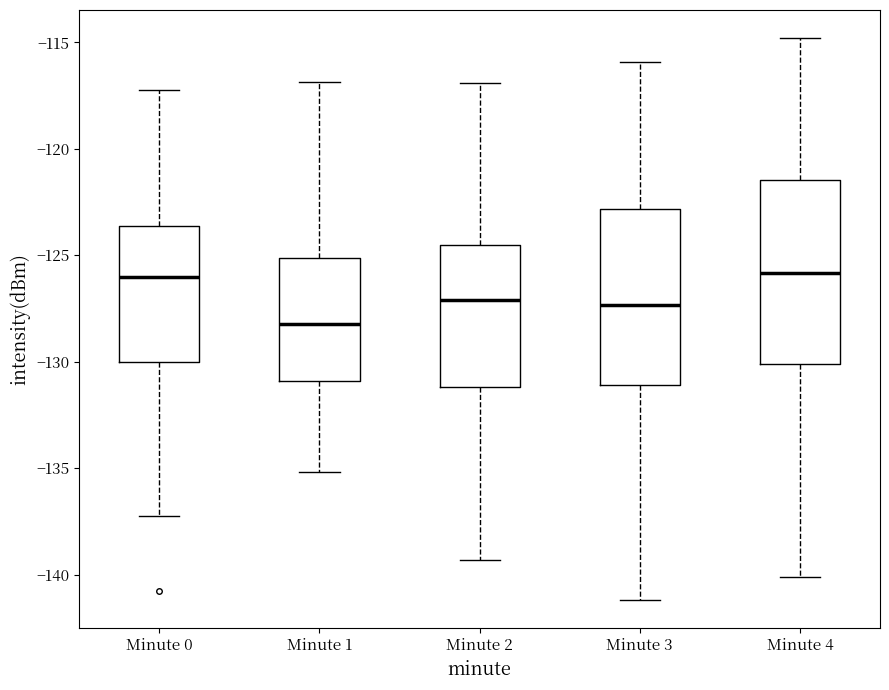

Where does the lower whisker of the box for Minute 1 end on the y-axis? The values are not printed on the chart, so give them approximately, as read against the axis.

-135.0